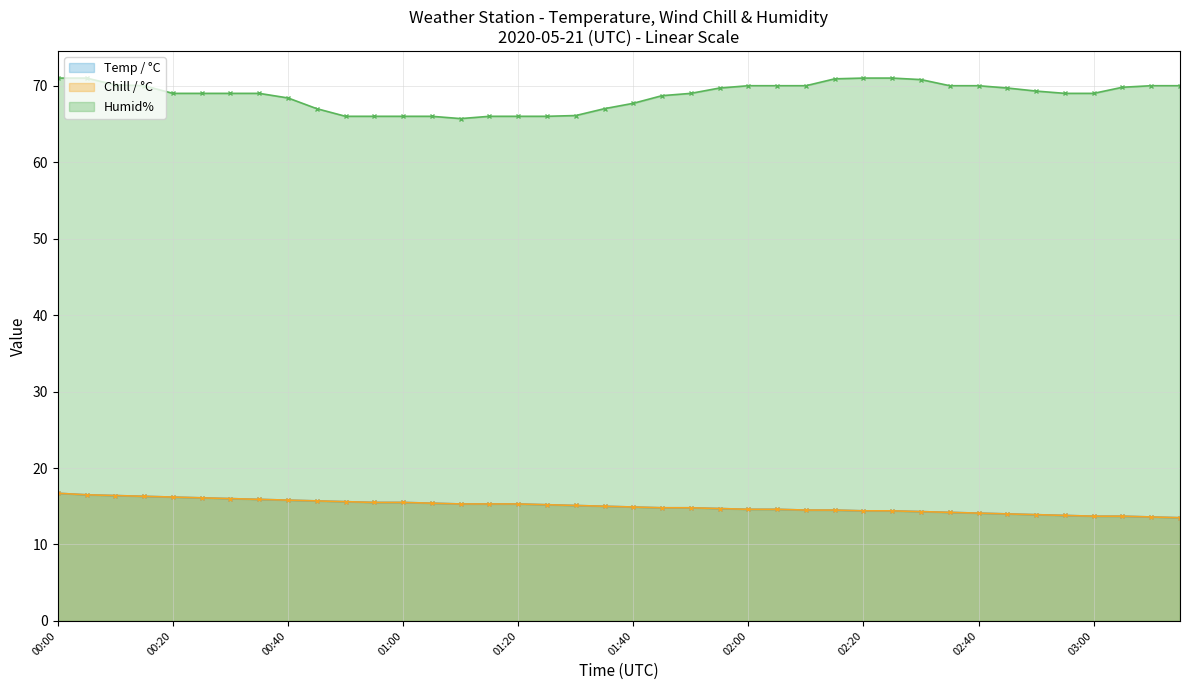

True or false: Humid% has more than 2 interior local peaks.

False